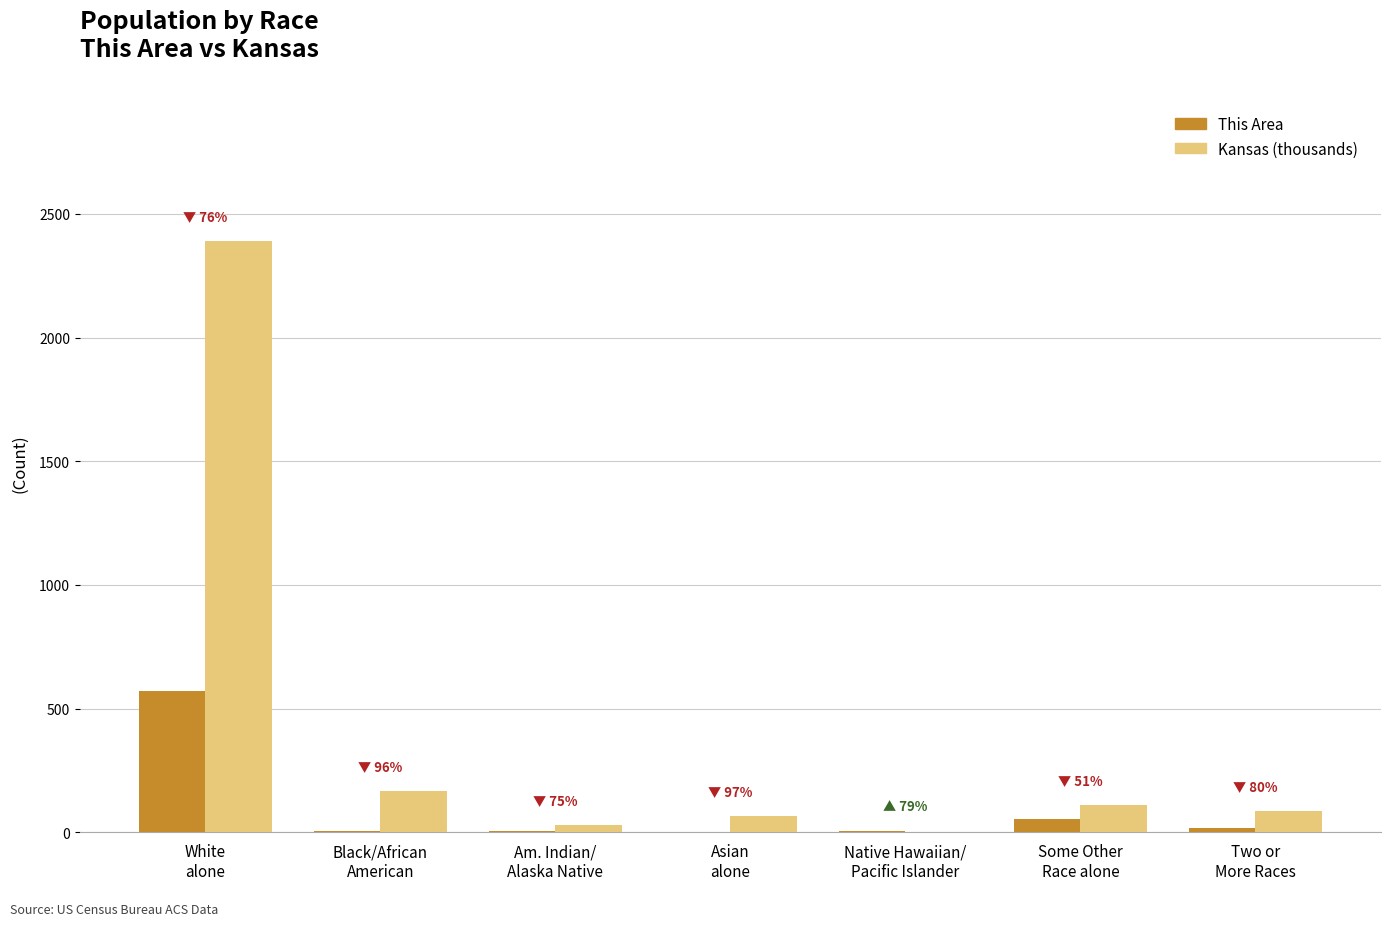

Which series has the largest total across all categories?

Kansas (thousands)